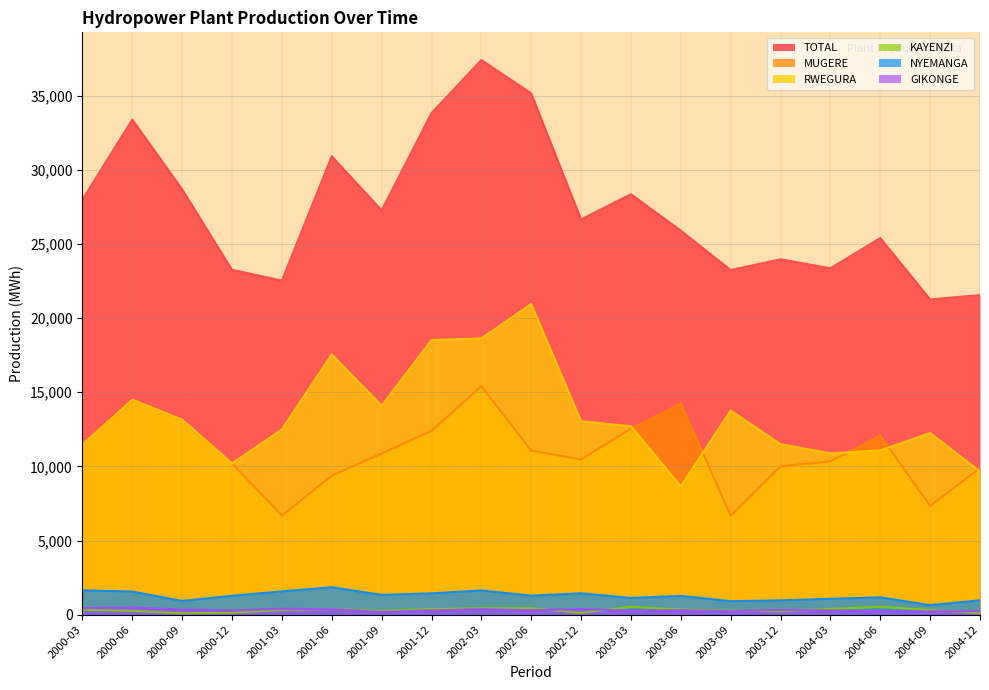

How many interior local valleys does the RWEGURA series have?

4